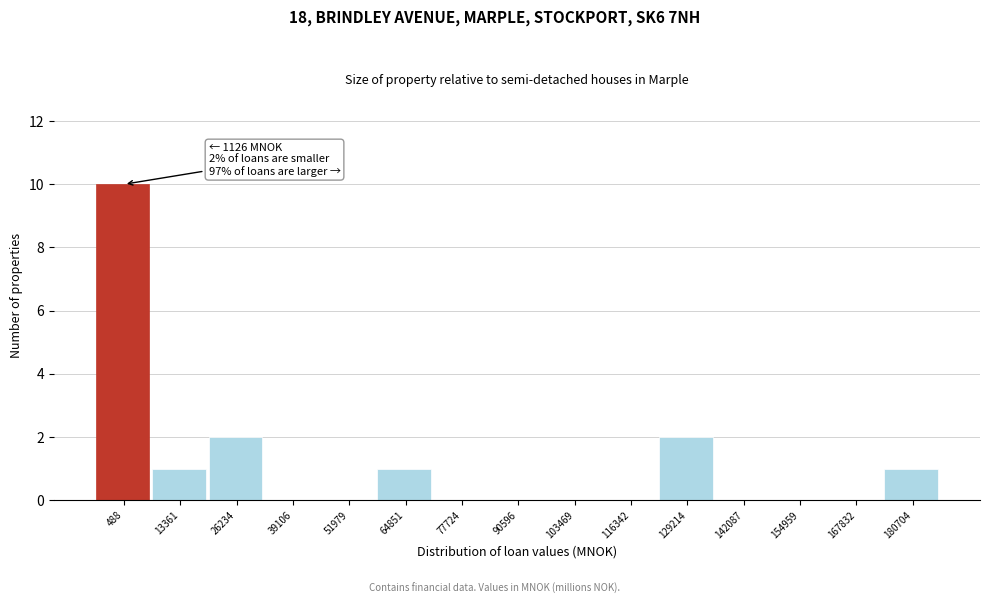

Reading right to left, list all the values displayed in this chart.

180704=1	167832=0	154959=0	142087=0	129214=2	116342=0	103469=0	90596=0	77724=0	64851=1	51979=0	39106=0	26234=2	13361=1	488=10